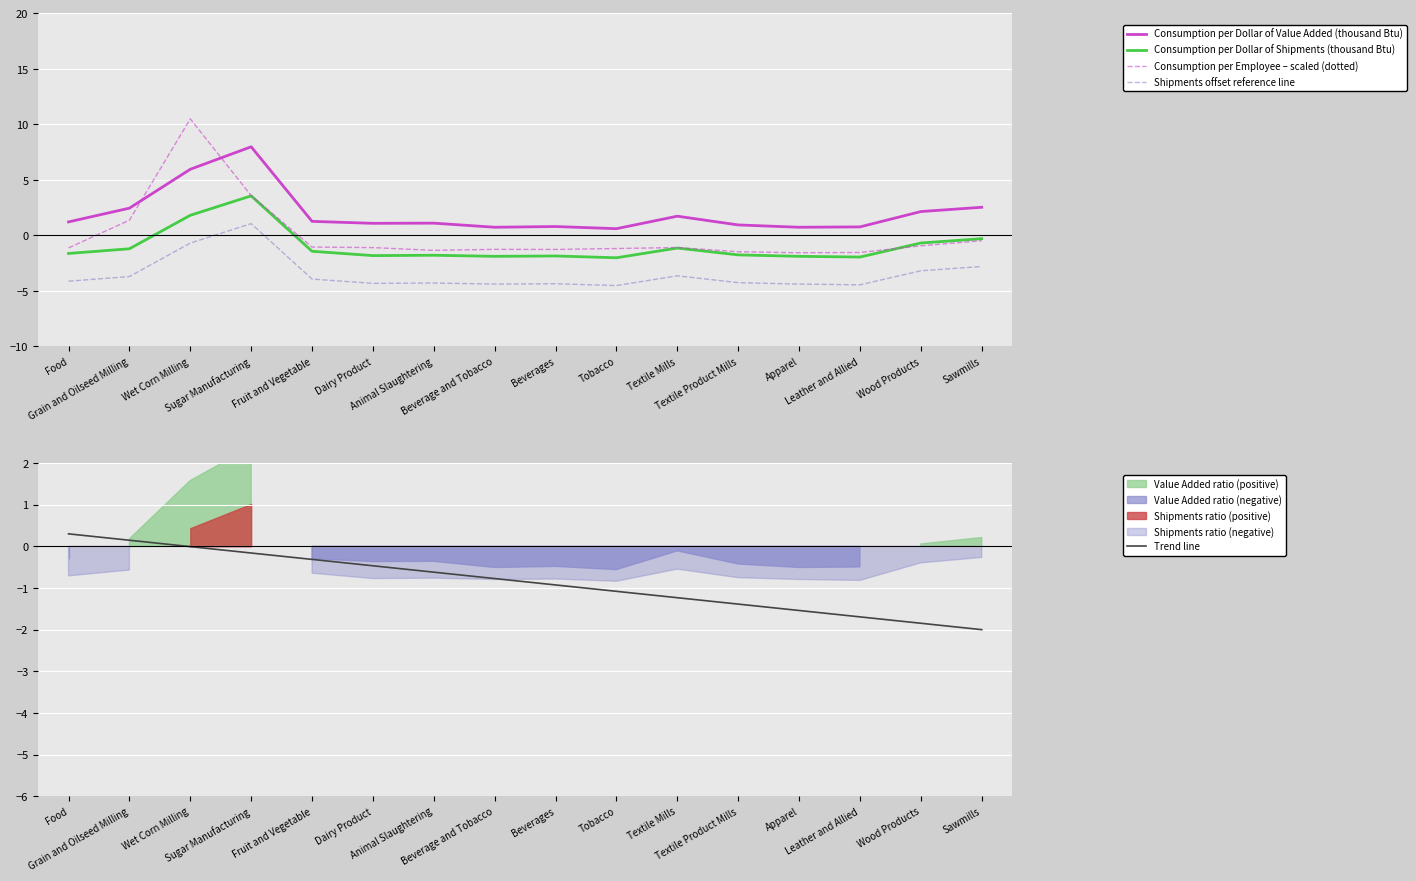

Where does the Consumption per Employee – scaled (dotted) series first go above -1?

Grain and Oilseed Milling